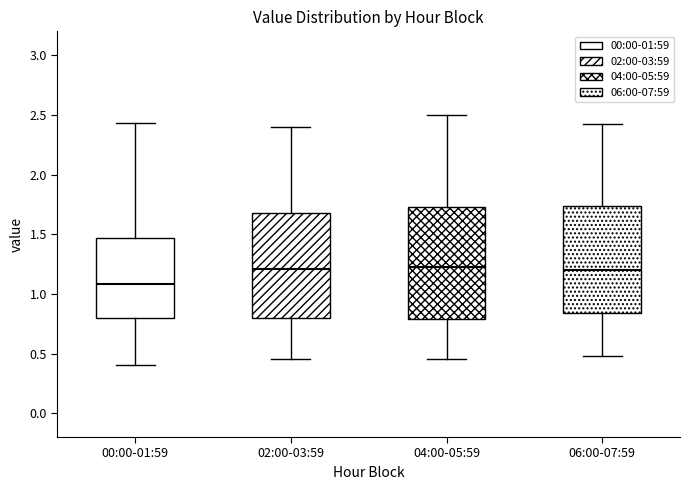

Which box's median line is the lowest?

00:00-01:59